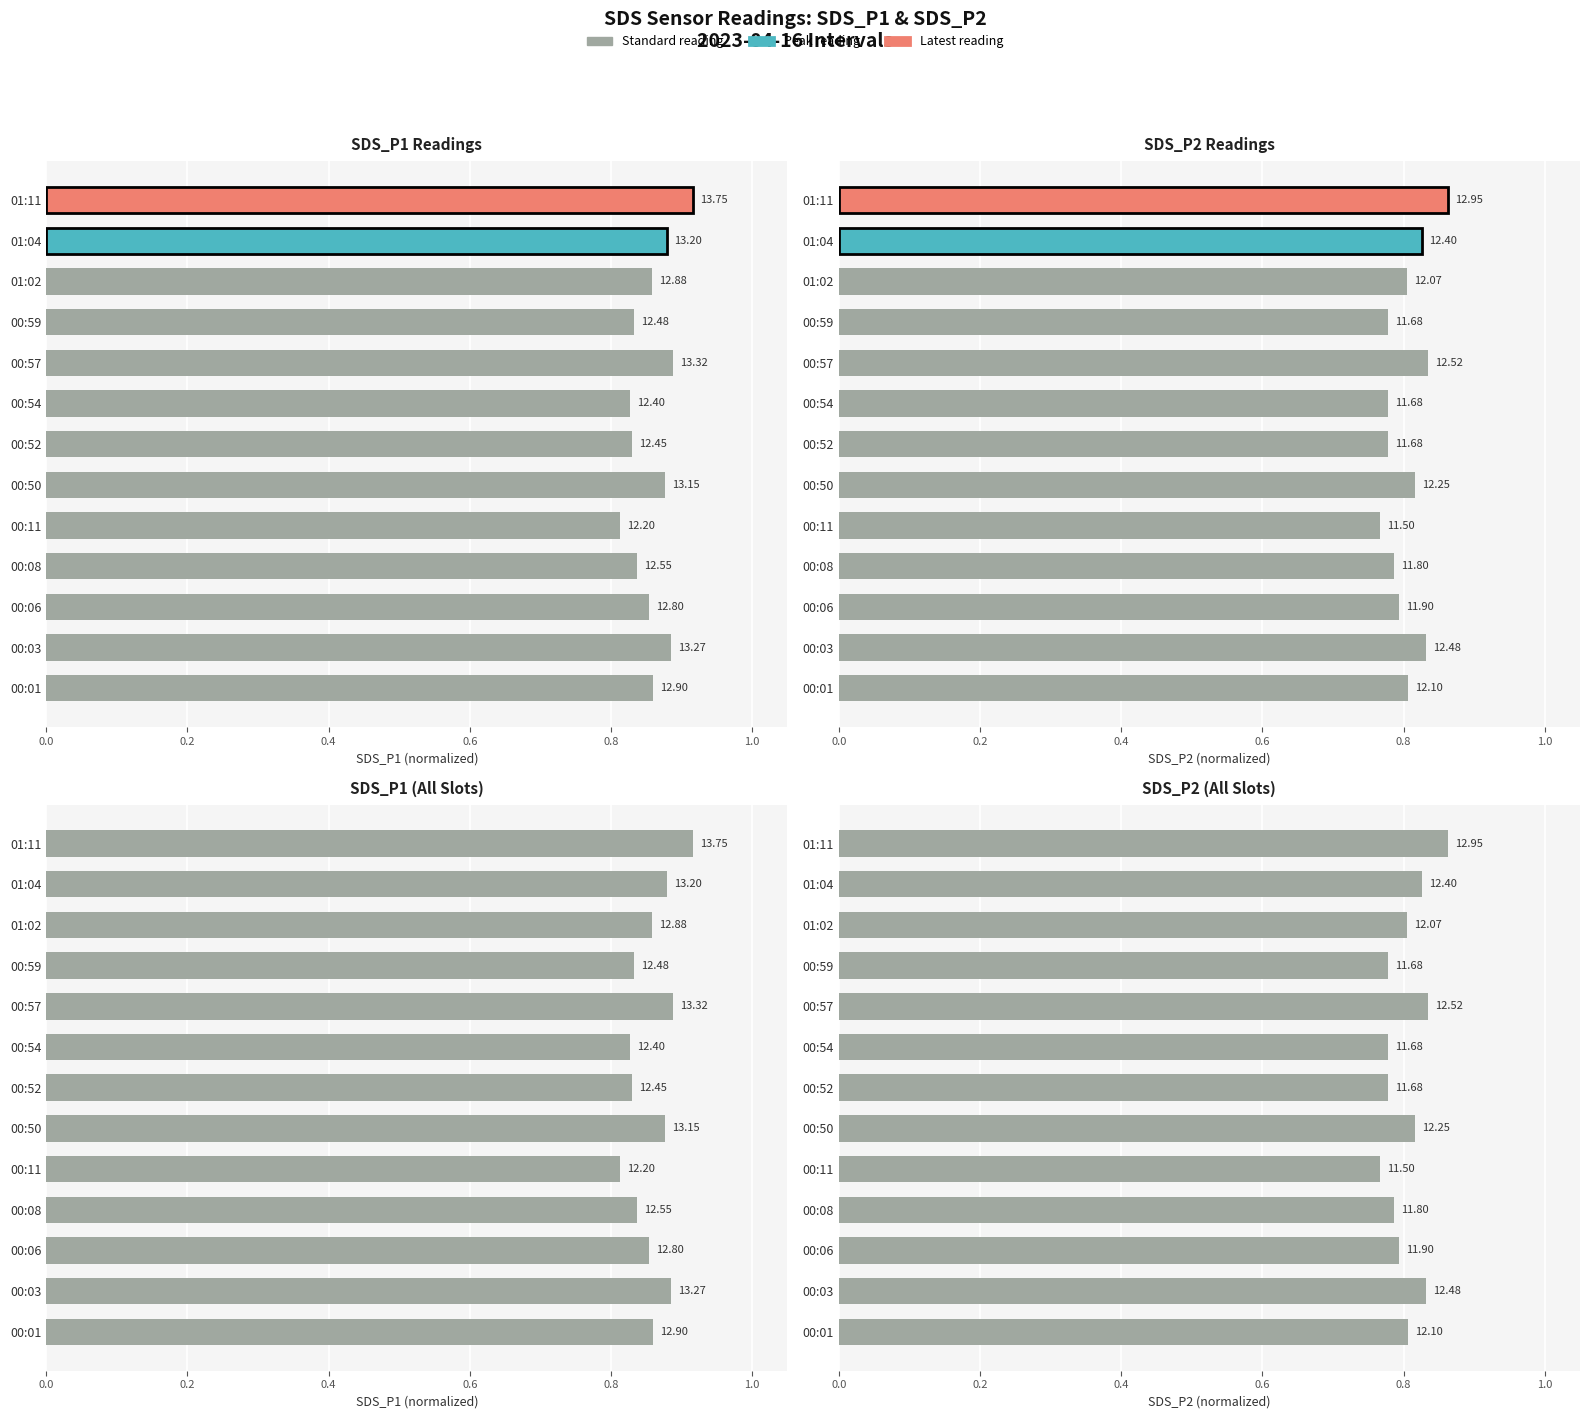

What is the difference between the maximum and second lowest values in the SDS_P2 (All Slots) series?

0.1